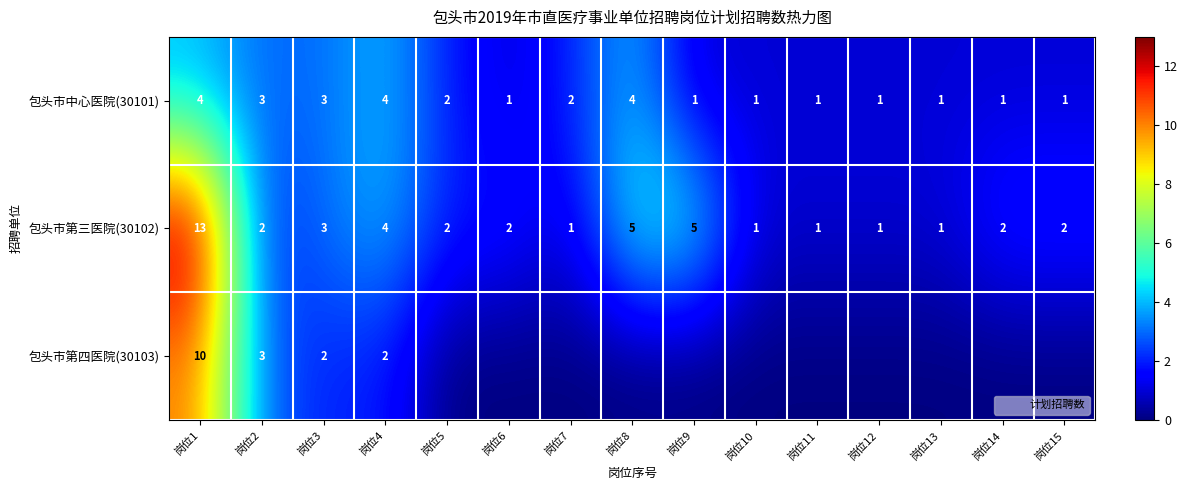

How many series are shown in this chart?

3